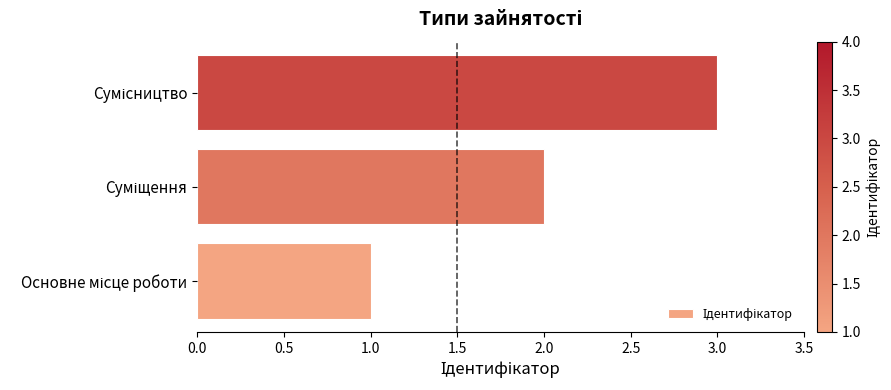

What is the sum of all values?

6